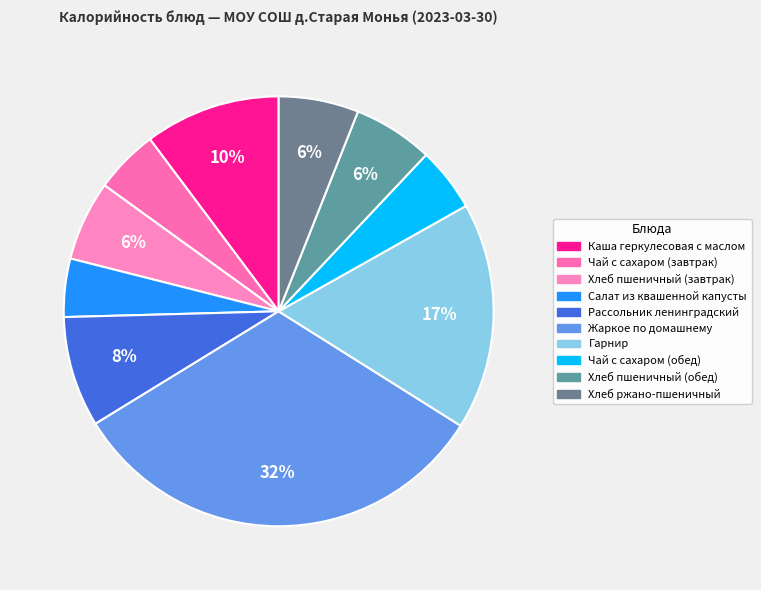

Which slice is the largest?

Жаркое по домашнему